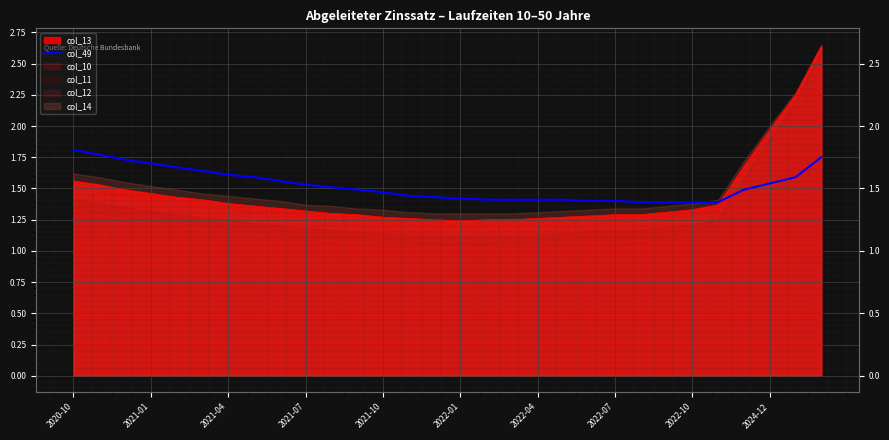

What is the average value?

1.5